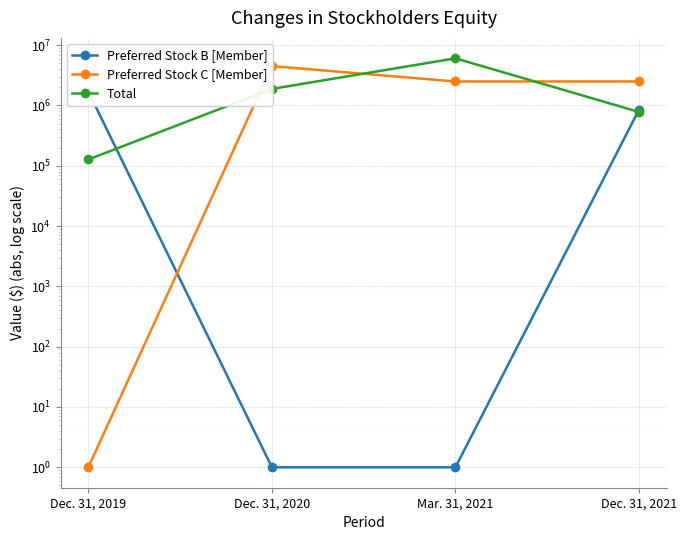

Reading left to right, list all the values displayed in this chart.

Preferred Stock B [Member]: 1705001	1	1	851001
Preferred Stock C [Member]: 1	4500001	2500001	2500001
Total: 127271	1883809	6054087	781486